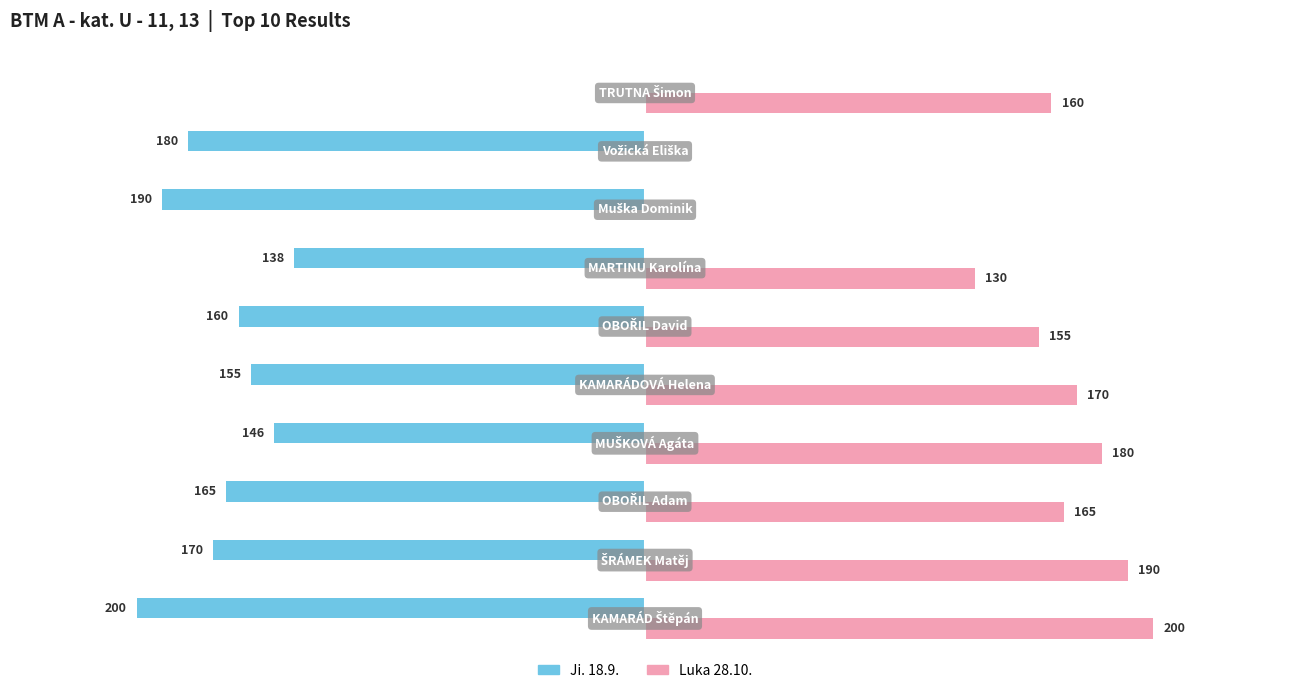

Which series has the largest total across all categories?

Luka 28.10.